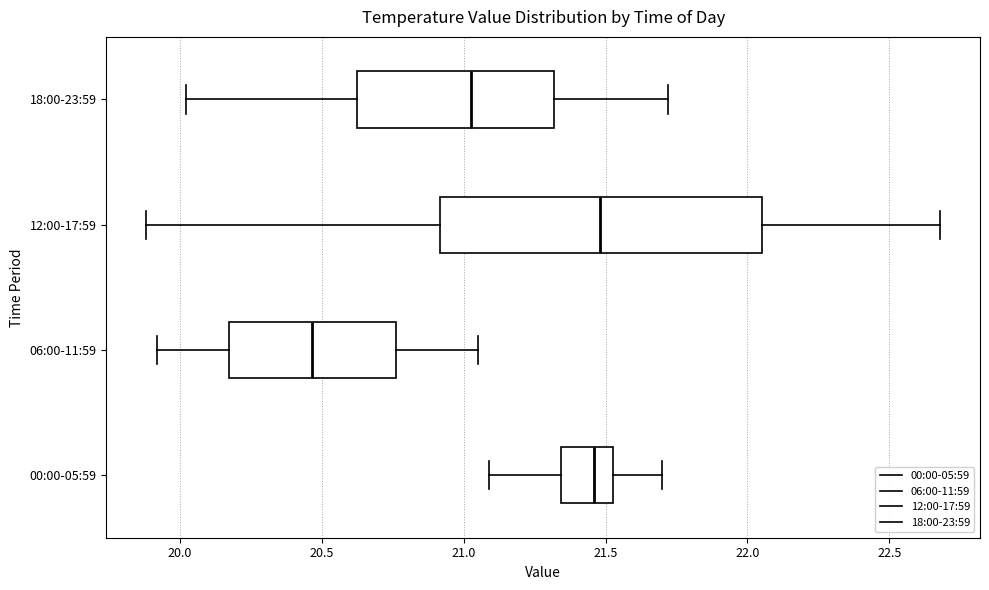

Reading bottom to top, transcribe this box plot: for each box, give where its median line is, the range the box spans, and where its two whiskers end, as read against the x-axis. The values are not printed on the chart, so give them approximately, as read against the axis.

00:00-05:59: median 21.45, box 21.35 to 21.55, whiskers 21.10 to 21.70
06:00-11:59: median 20.45, box 20.15 to 20.75, whiskers 19.90 to 21.05
12:00-17:59: median 21.50, box 20.90 to 22.05, whiskers 19.90 to 22.70
18:00-23:59: median 21.05, box 20.65 to 21.30, whiskers 20.00 to 21.70